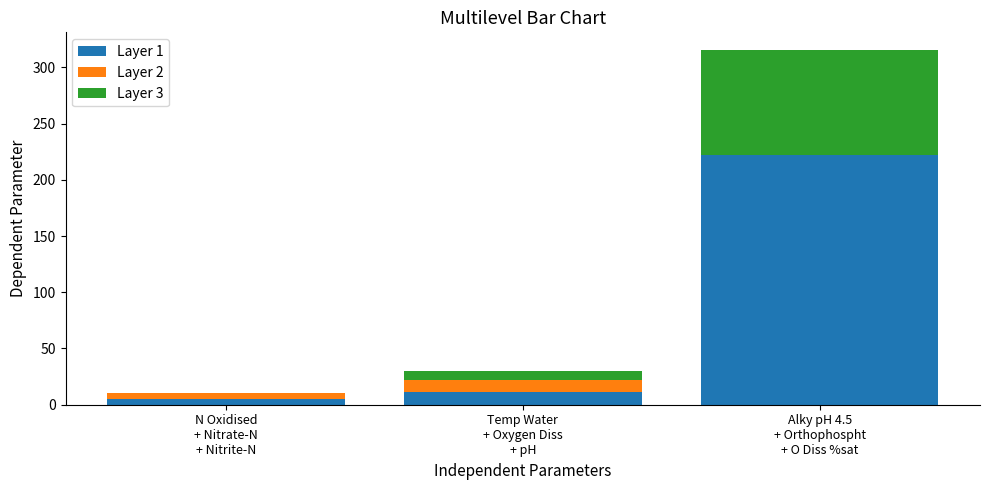

What is the approximate value of Layer 1 at N Oxidised
+ Nitrate-N
+ Nitrite-N?

5.4